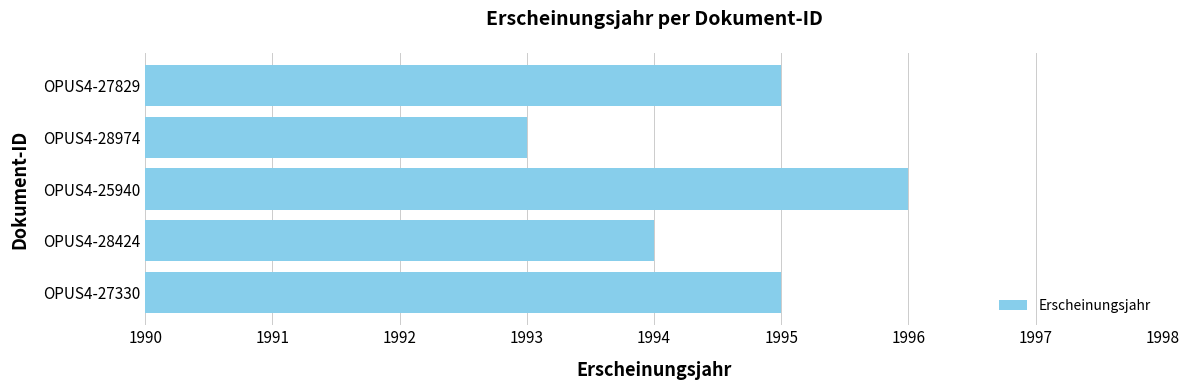

Which label corresponds to the largest value in the chart?

OPUS4-25940